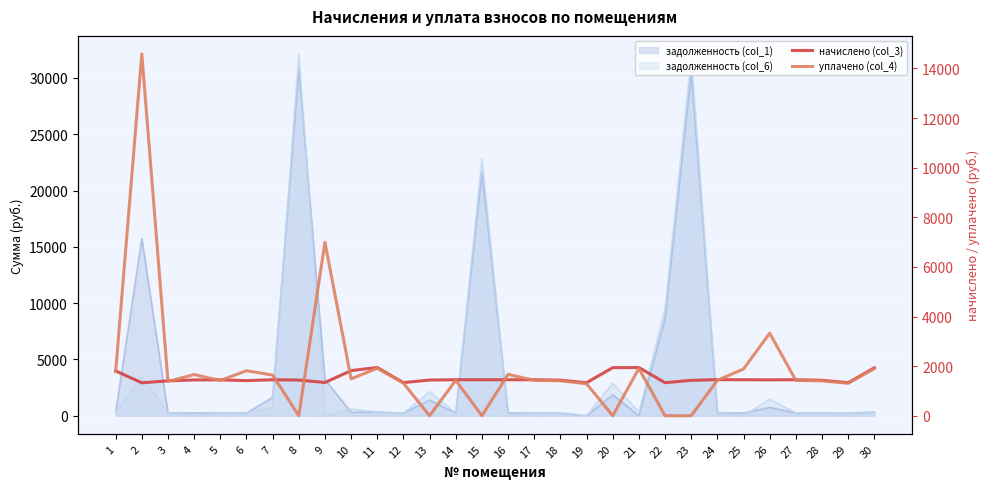

What is the sum of all уплачено (col_4) values?

57785.3